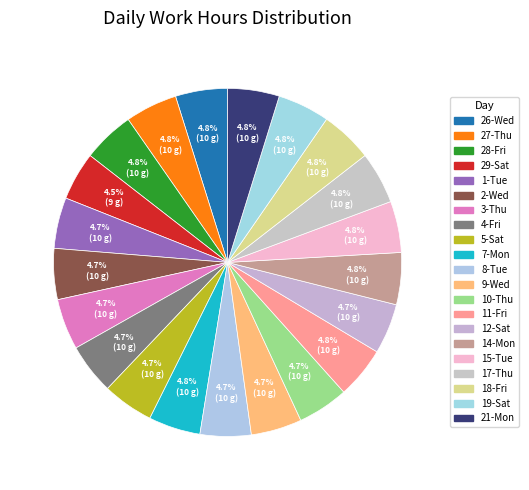

Which category has the biggest portion of the pie?

18-Fri